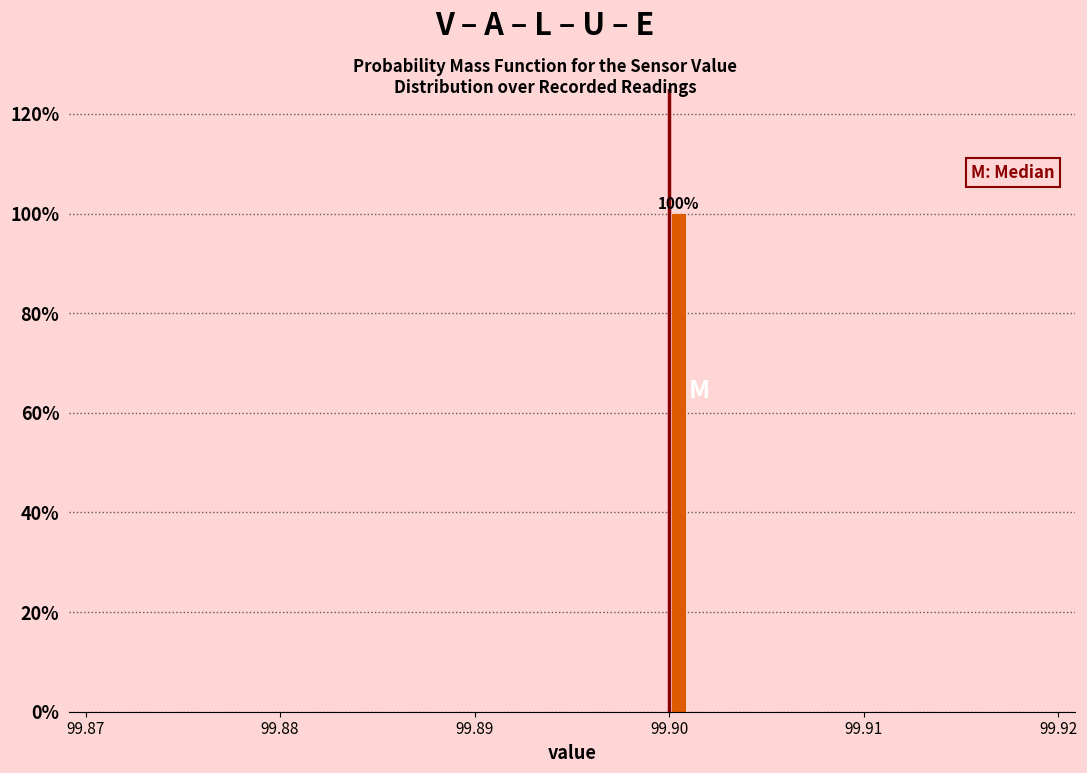

Read against the x-axis, roughly where is the centre of the tallest bar?

99.901